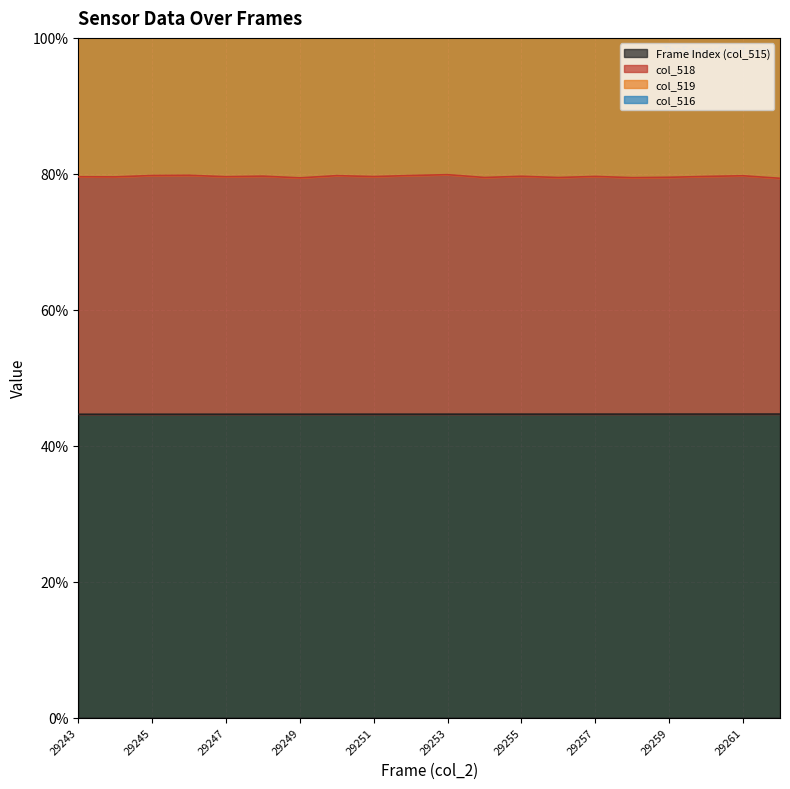

Does the chart display data point markers on the line(s)?

No